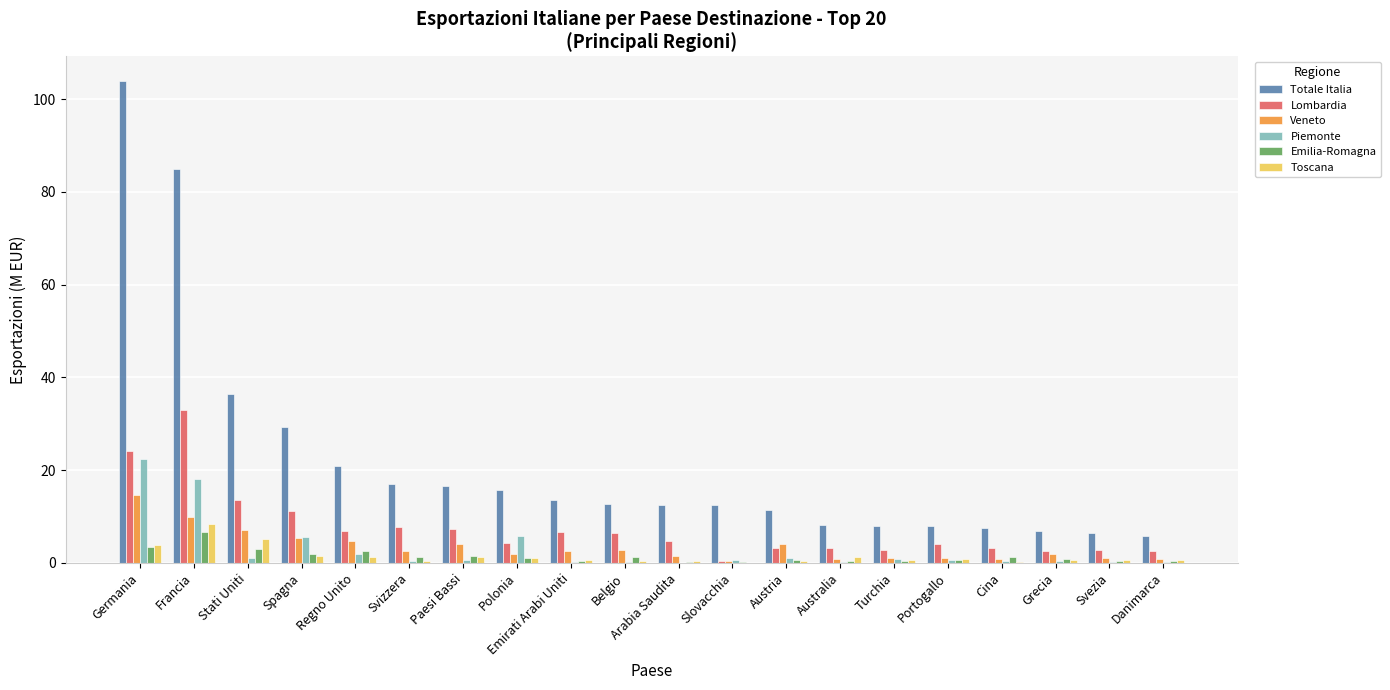

Read the Totale Italia value at Germania.

104.0